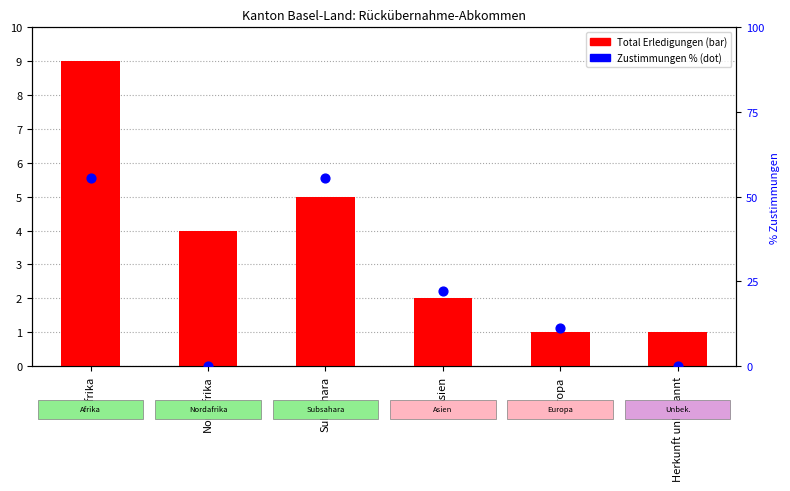

Is the value of Total Erledigungen (Out) at Herkunft unbekannt greater than the value of Zustimmungen % at Subsahara?

No